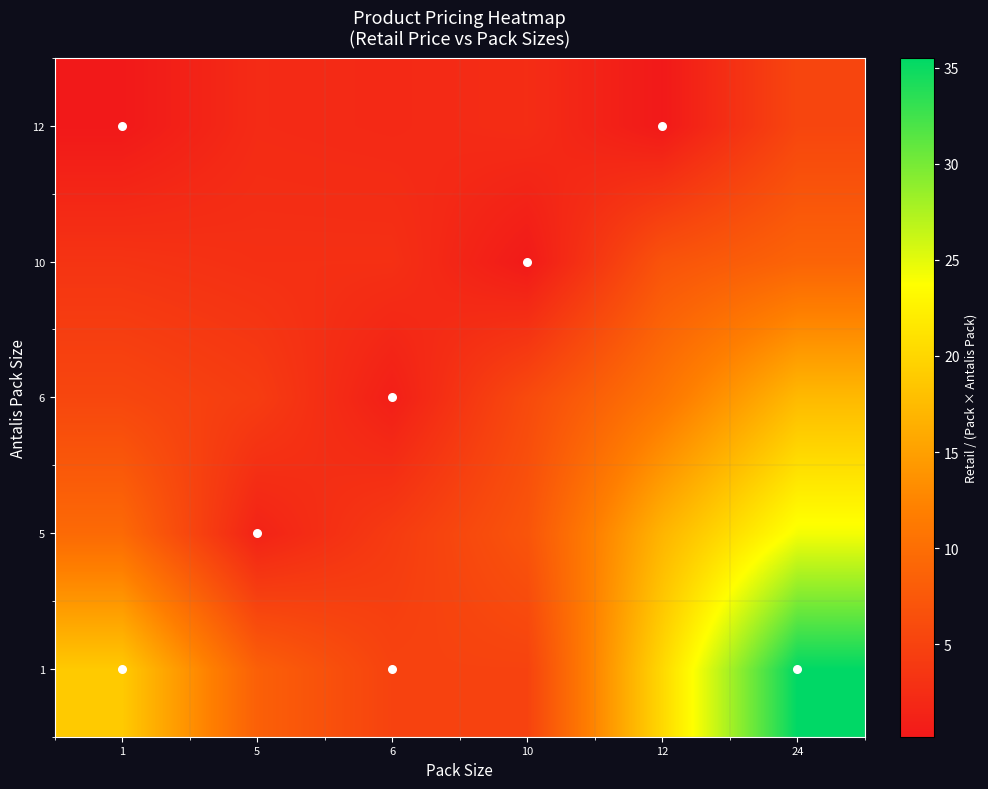

What is the smallest value displayed?

0.2